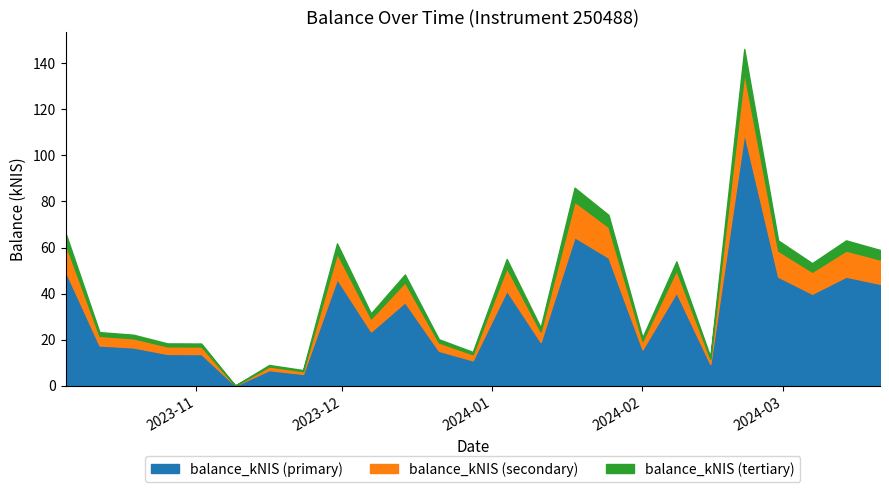

What is the average value?

42.1